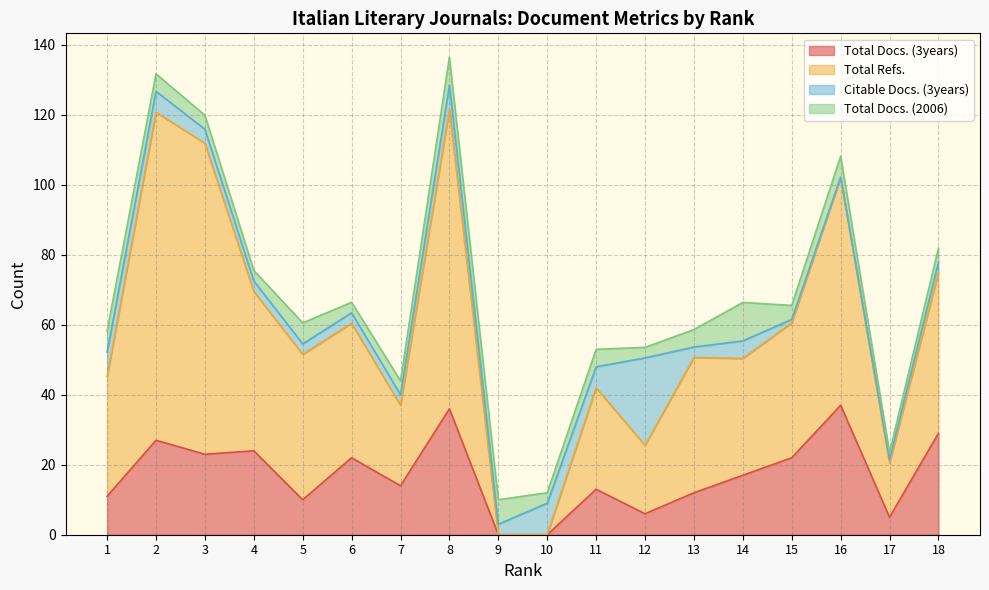

The Total Docs. (3years) series shows 29.0 at 18. True or false?

True